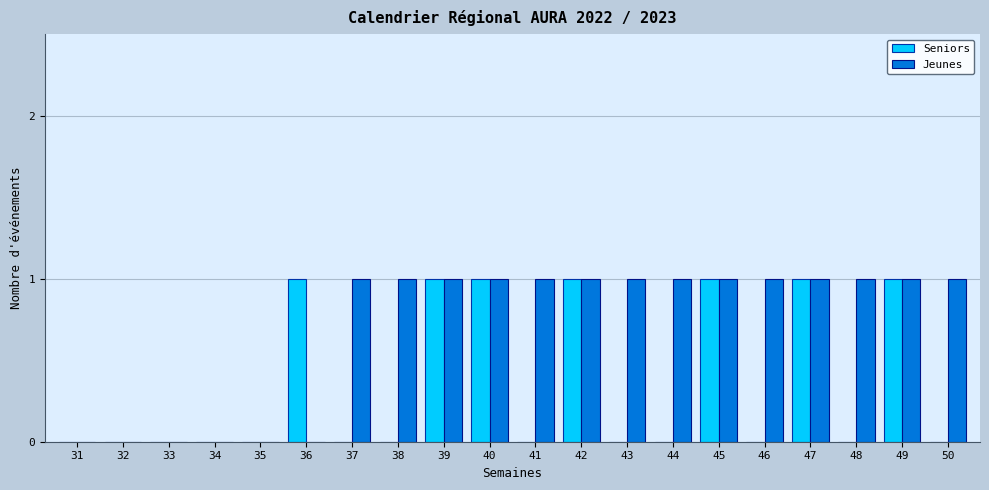

Does the chart contain stacked bars?

No